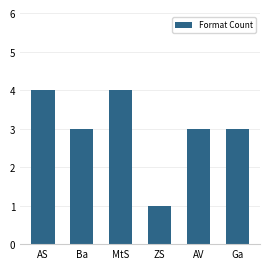

Where does the data first go above 3?

AS